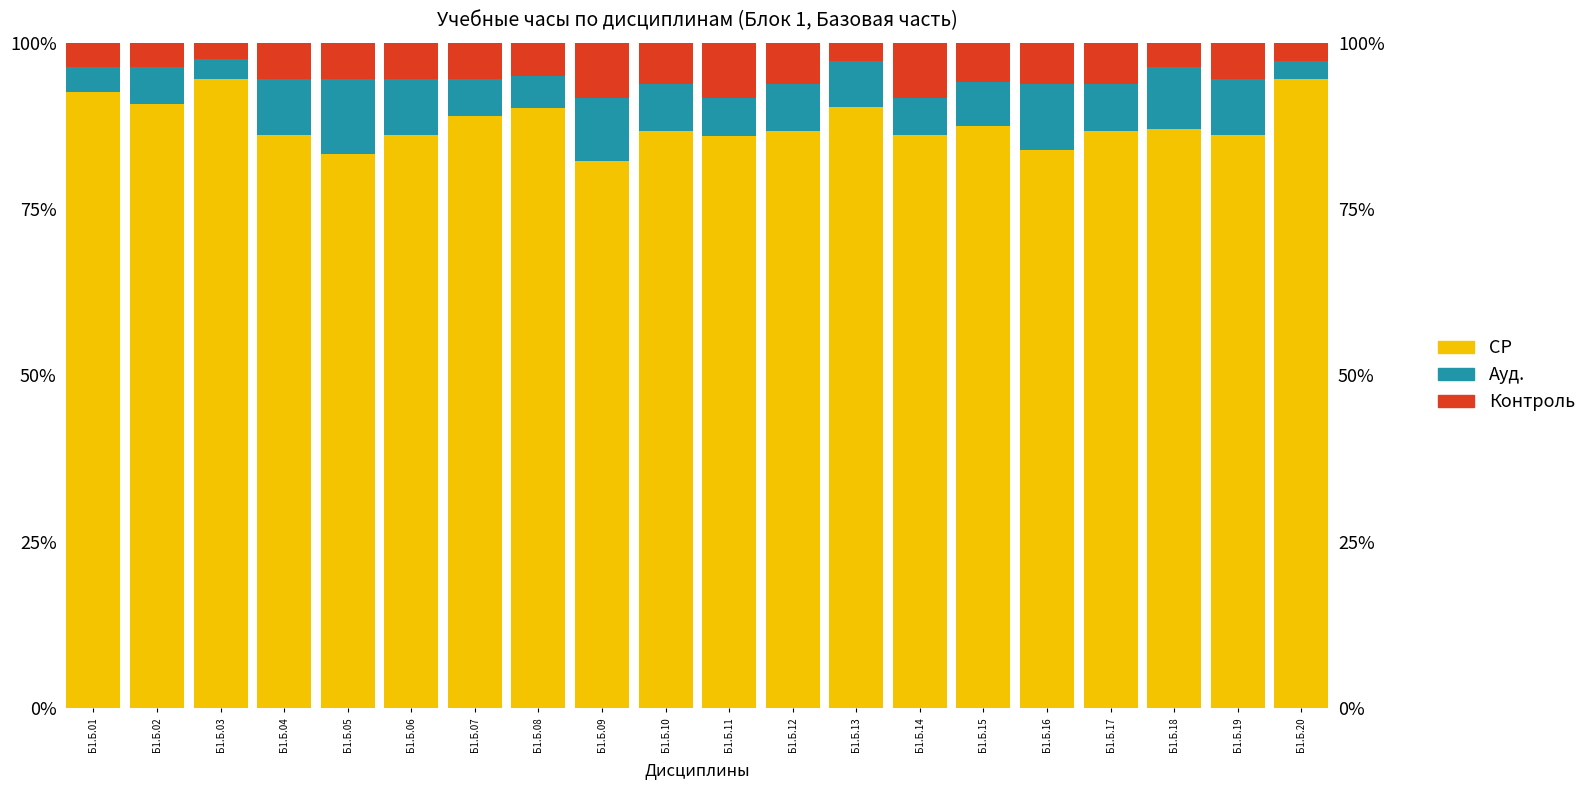

The value of СР at Б1.Б.01 is 0.9. True or false?

True